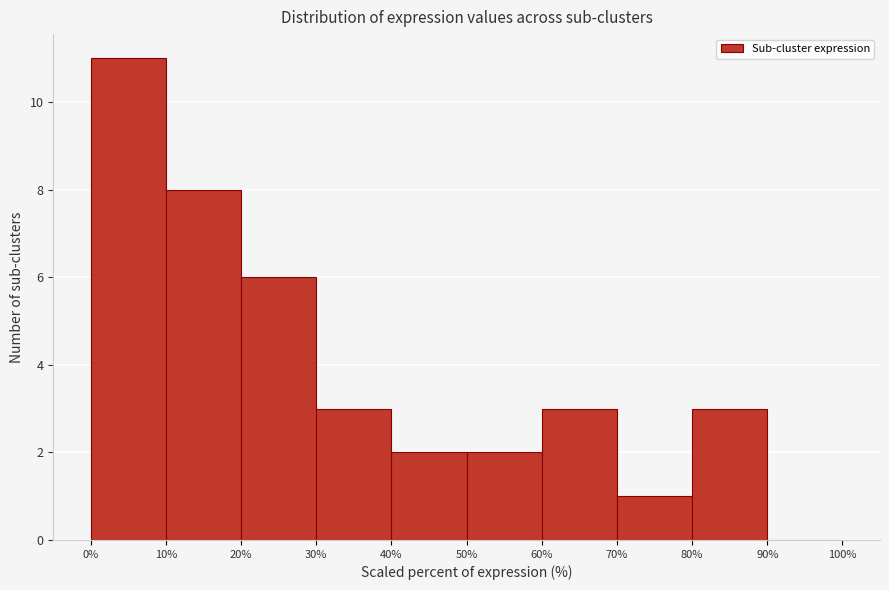

Reading left to right, list every bar in this chart as the range it spans on the x-axis followed by its height. The values are not printed on the chart, so give them approximately, as read against the axis.

0% to 10%: 11
10% to 20%: 8
20% to 30%: 6
30% to 40%: 3
40% to 50%: 2
50% to 60%: 2
60% to 70%: 3
70% to 80%: 1
80% to 90%: 3
90% to 100%: 0